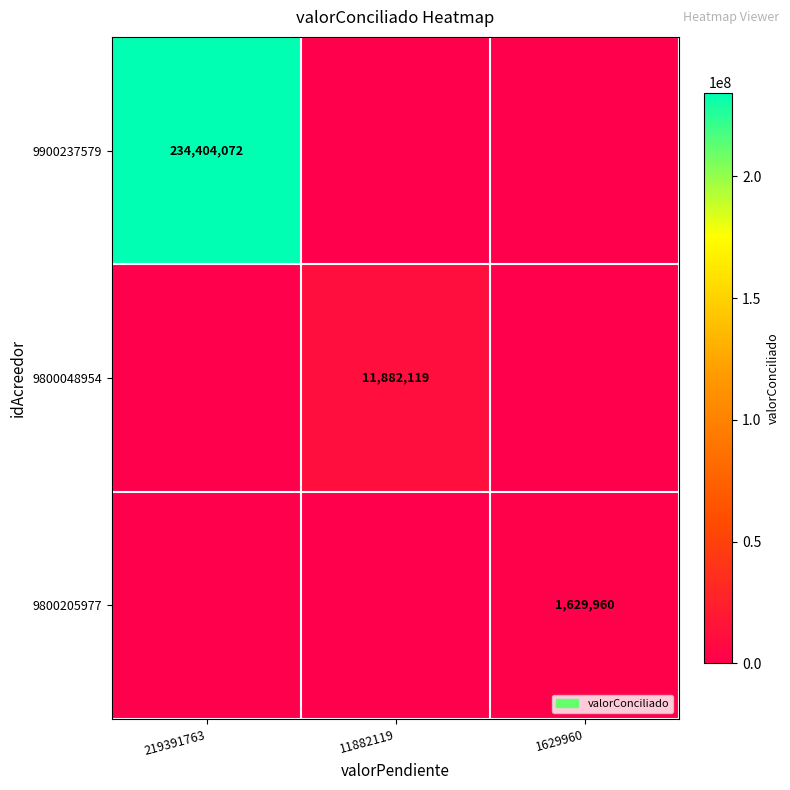

Which category has the highest value across all series?

219391763